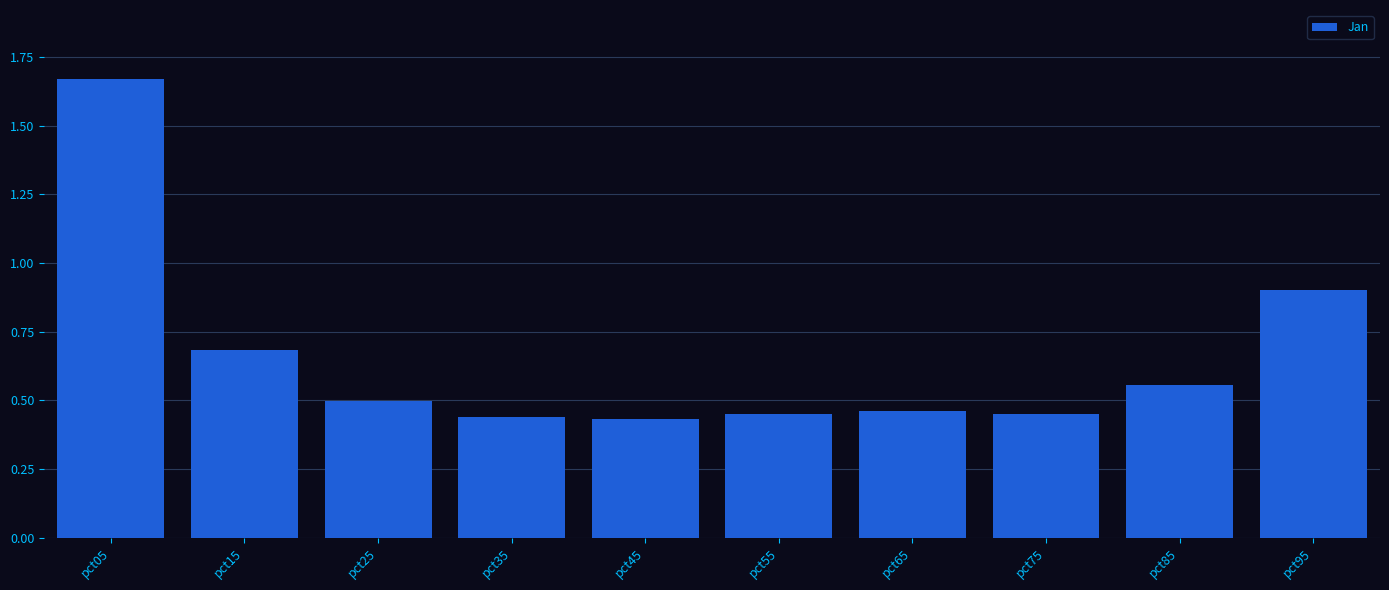

At which label is the value closest to 1?

pct95